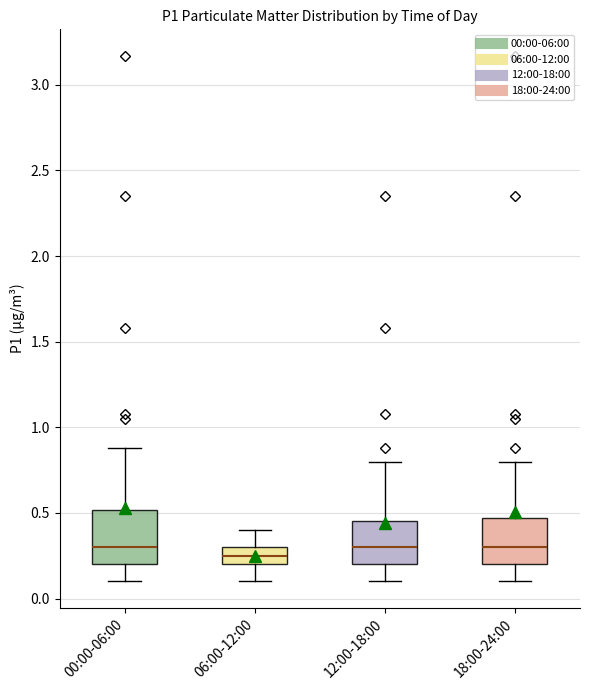

Where is the upper edge of the box for 18:00-24:00 on the y-axis? The values are not printed on the chart, so give them approximately, as read against the axis.

0.45